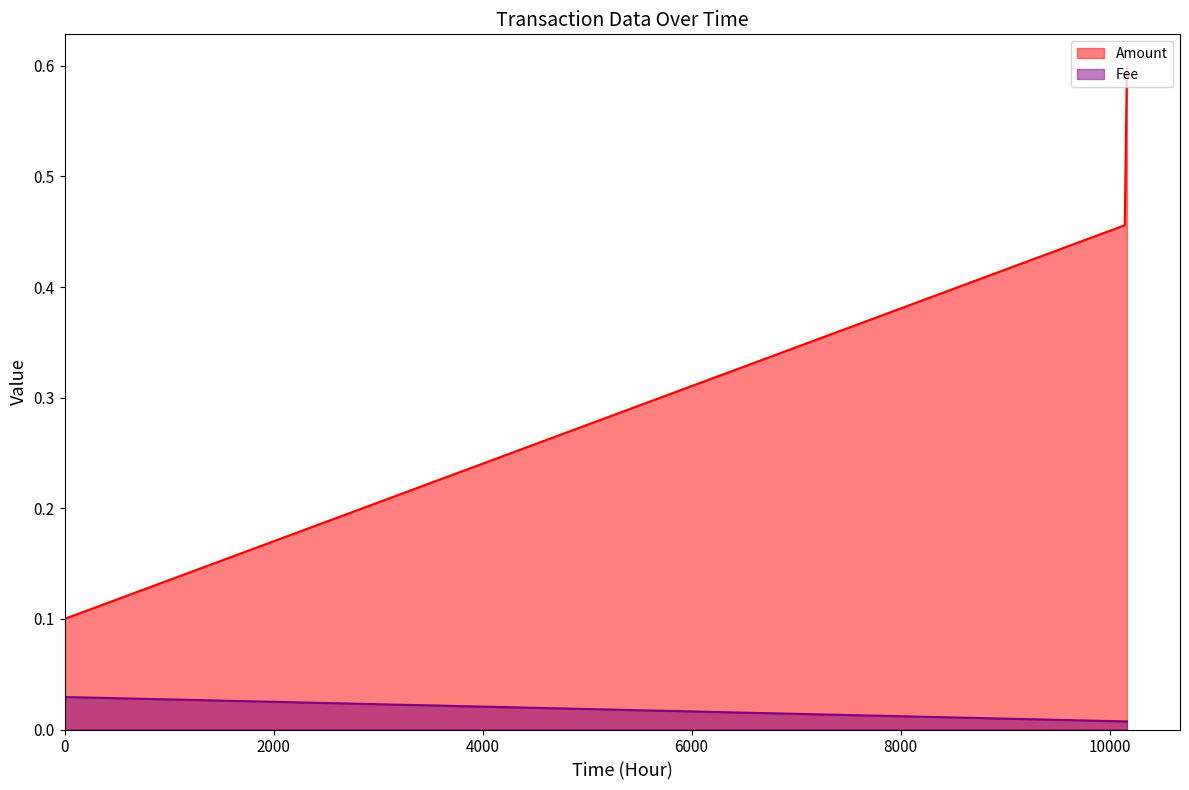

How many lines are shown in the chart?

2